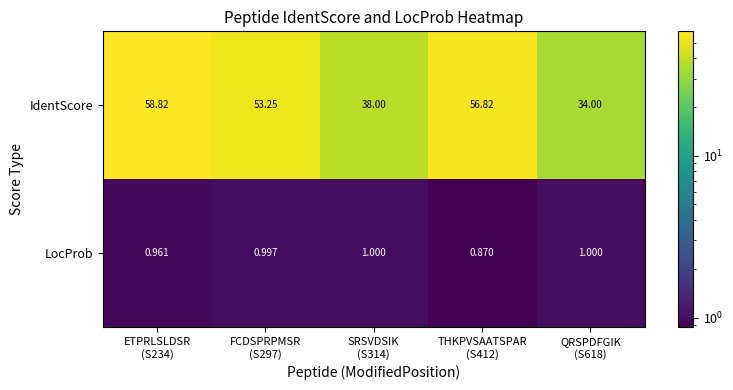

Which series has the widest spread of values?

IdentScore